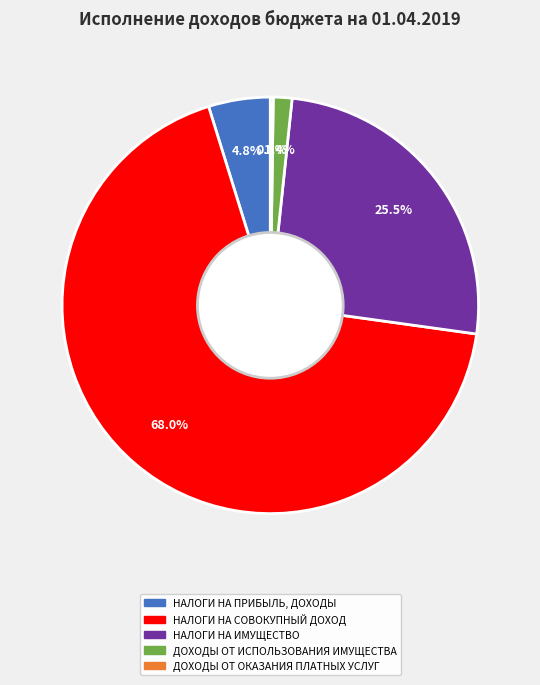

To the nearest percent, what is the average slice percentage?

20%